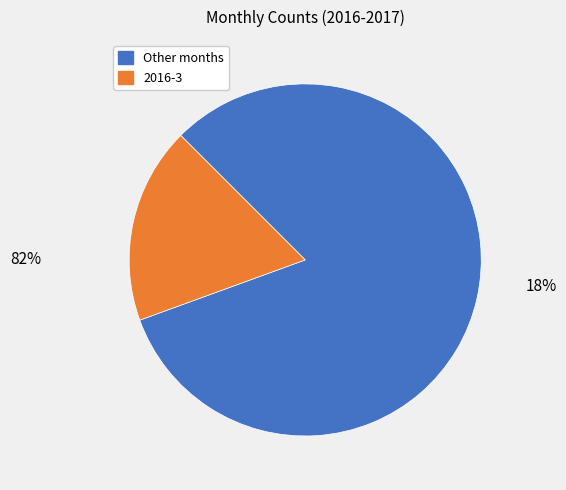

True or false: 2016-7 accounts for 5% of the total.

True